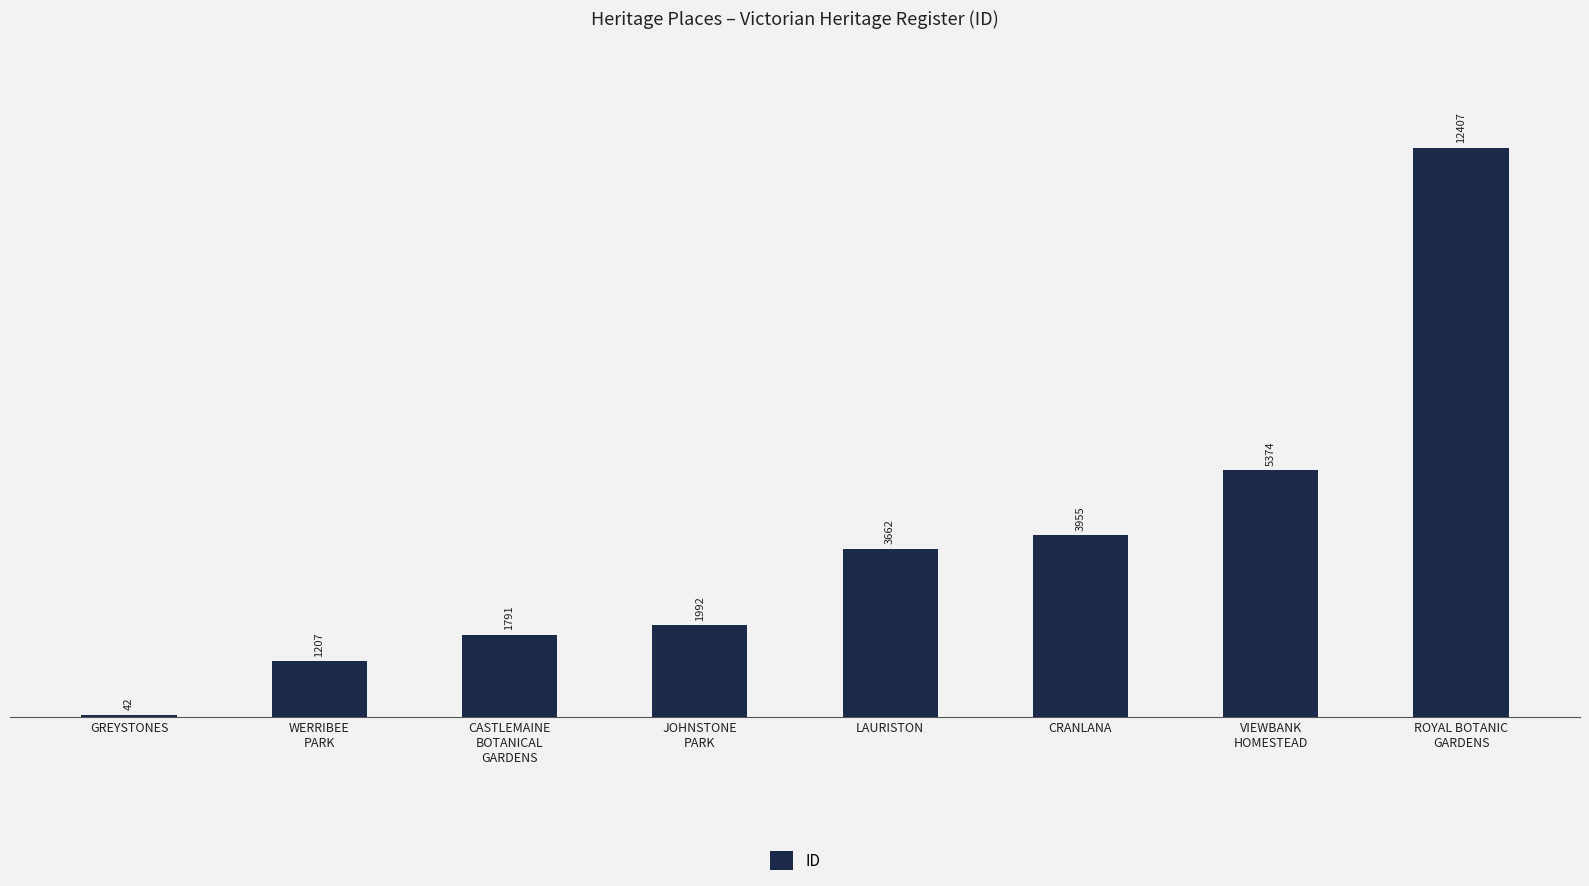

True or false: the data shows 6259 at LAURISTON.

False